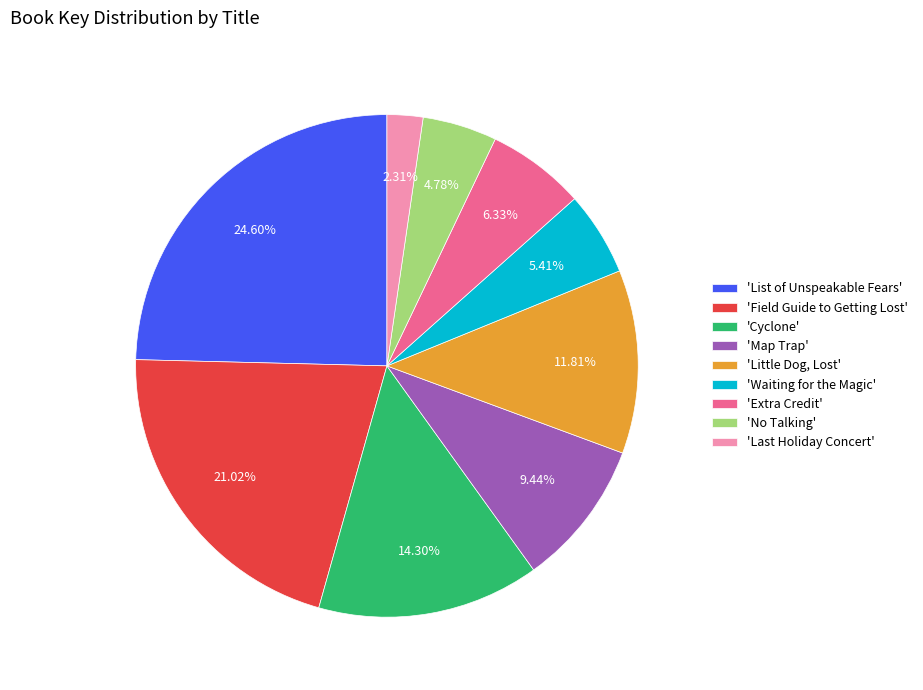

To the nearest percent, what is the difference between the largest and smallest slice percentages?

22%